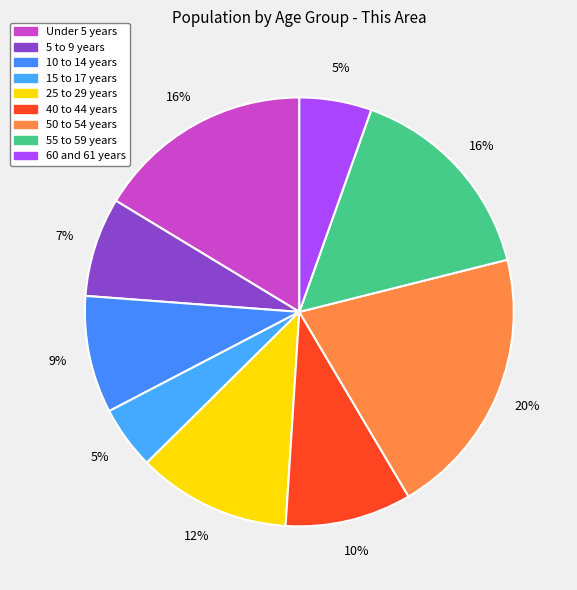

Is 25 to 29 years the majority of the pie?

No